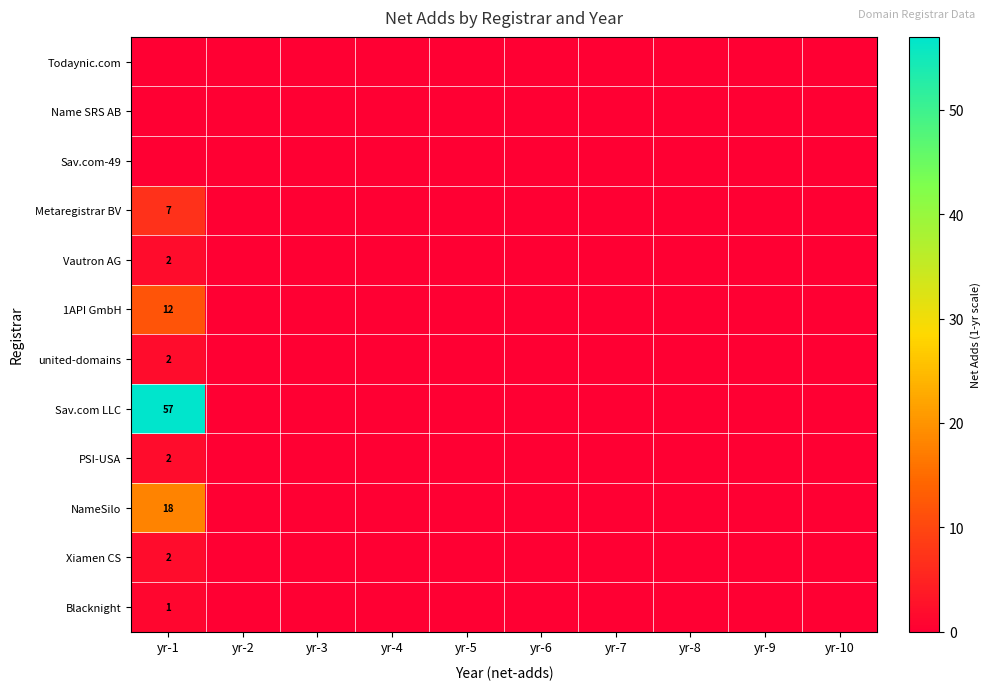

True or false: united-domains has a value of 2 at yr-1.

True